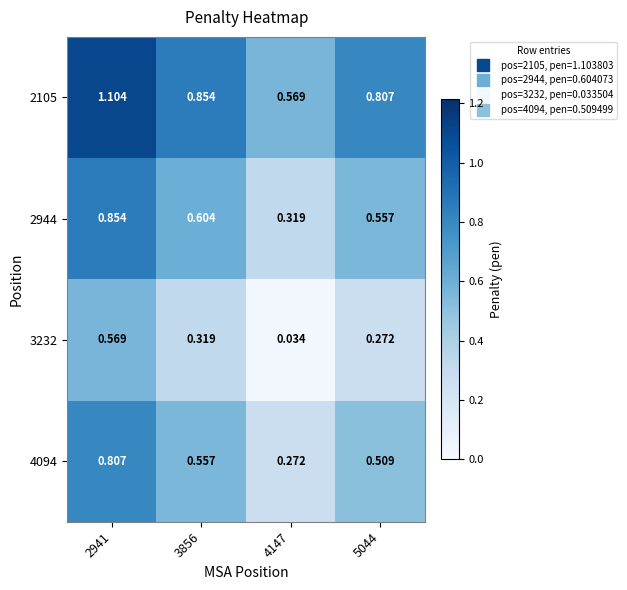

Which label corresponds to the smallest value in the chart?

4147